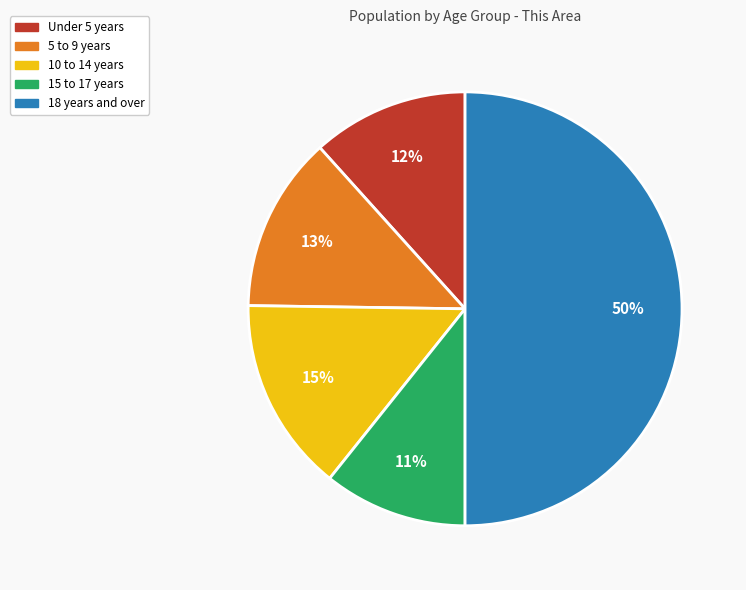

To the nearest percent, what is the average slice percentage?

20%